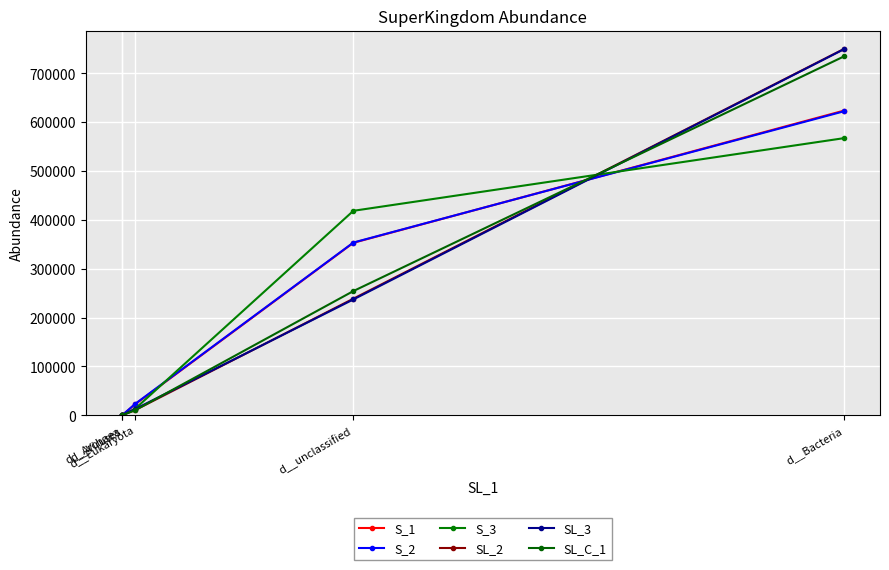

At which label is SL_C_1 closest to 367379?

d__unclassified